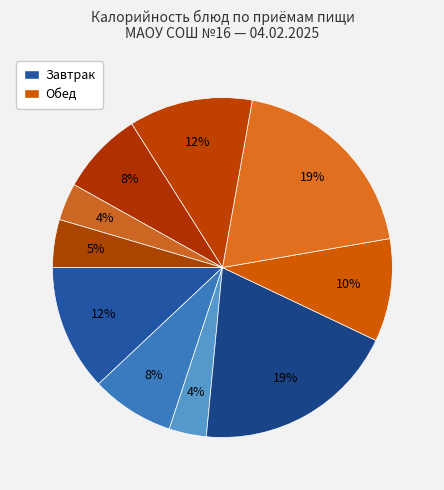

Which category has the smallest portion of the pie?

Хлеб пшеничный (завтрак)